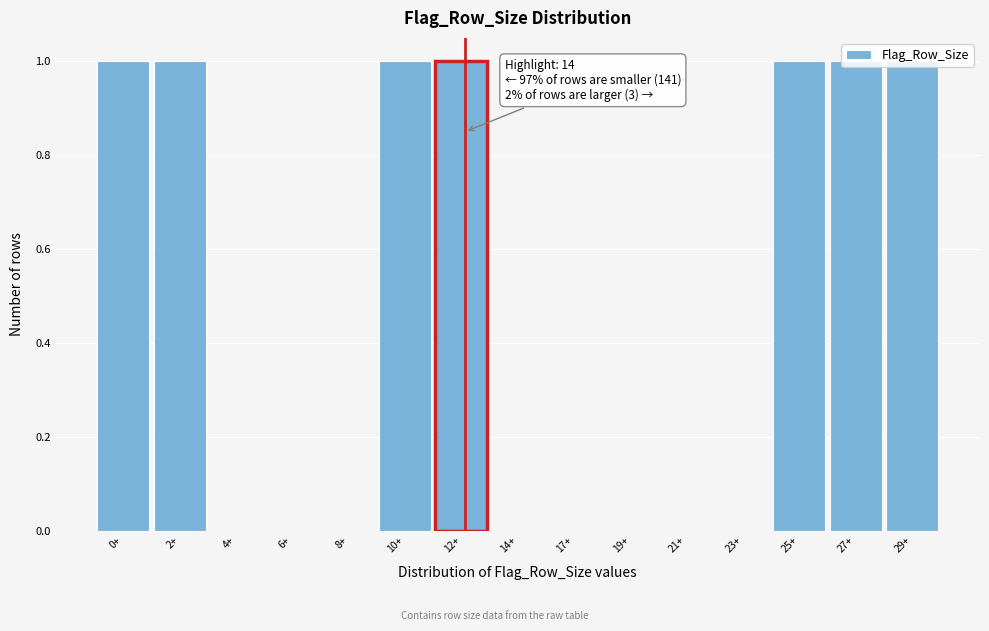

The value at 17+ is 0. True or false?

True